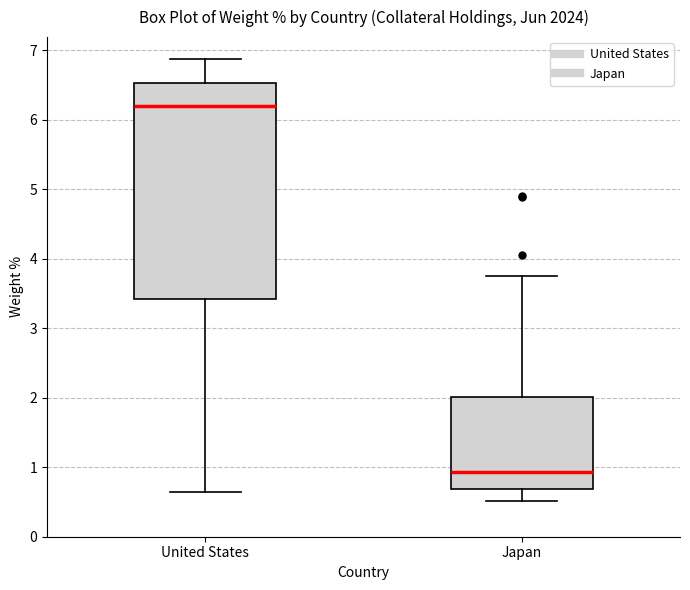

Reading left to right, read every box against the y-axis: the position of its median line, the range the box covers, and the ends of its whiskers. The values are not printed on the chart, so give them approximately, as read against the axis.

United States: median 6.2, box 3.4 to 6.5, whiskers 0.7 to 6.9
Japan: median 0.9, box 0.7 to 2.0, whiskers 0.5 to 3.8